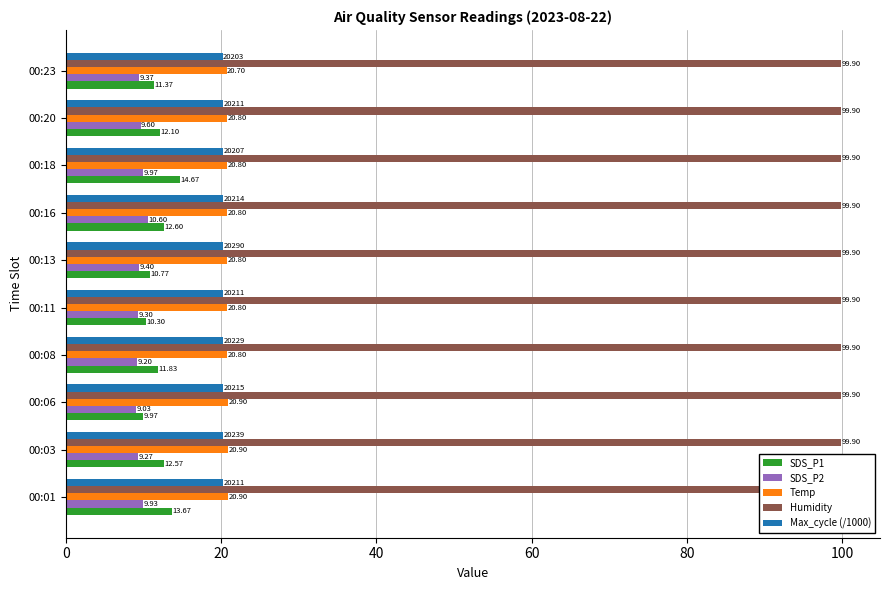

Are the bars grouped side by side (vs. stacked)?

Yes